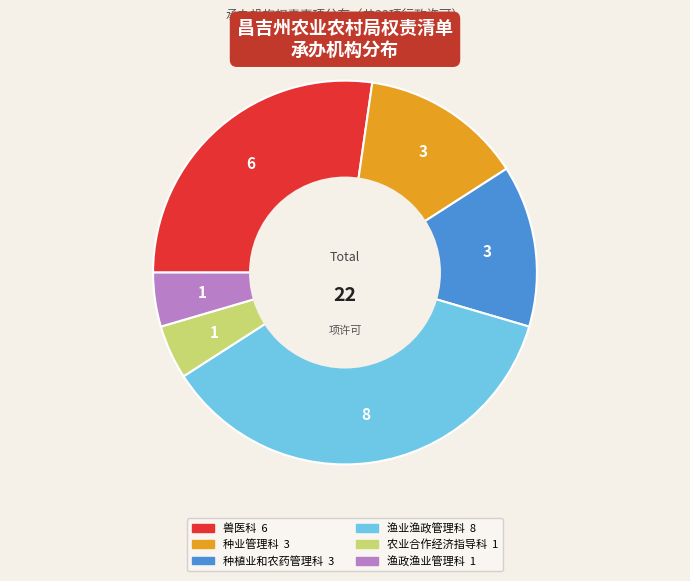

How many segments does this pie chart have?

6